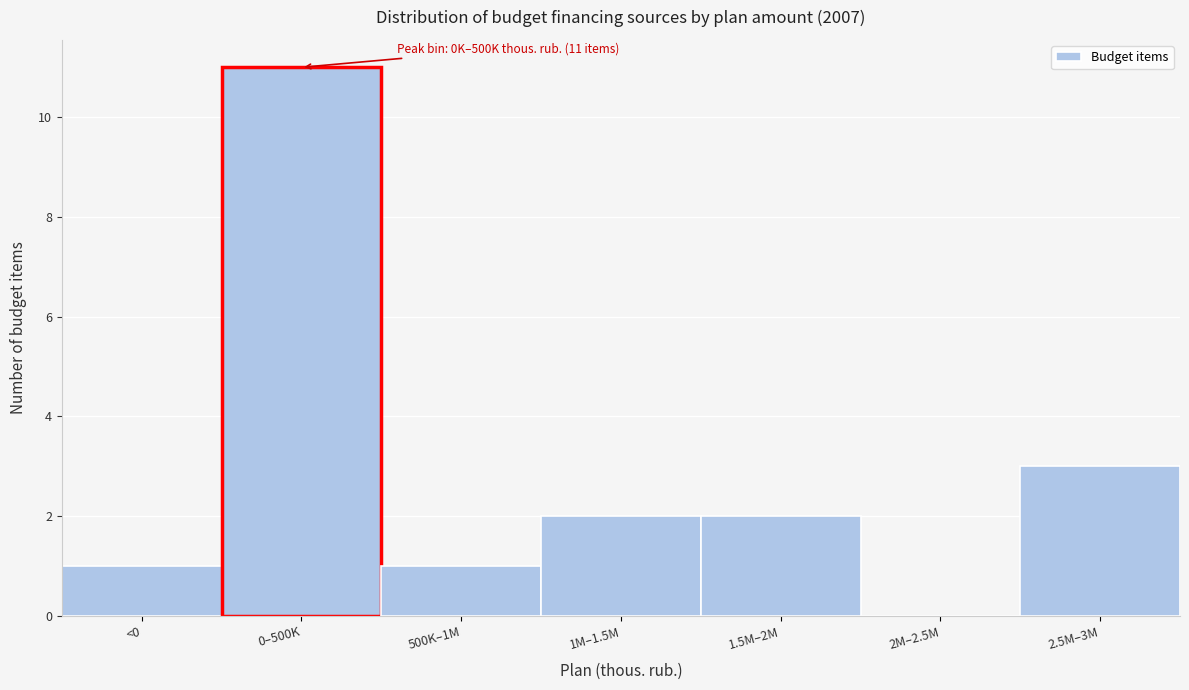

Reading left to right, list all the values displayed in this chart.

<0=1	0–500K=11	500K–1M=1	1M–1.5M=2	1.5M–2M=2	2M–2.5M=0	2.5M–3M=3